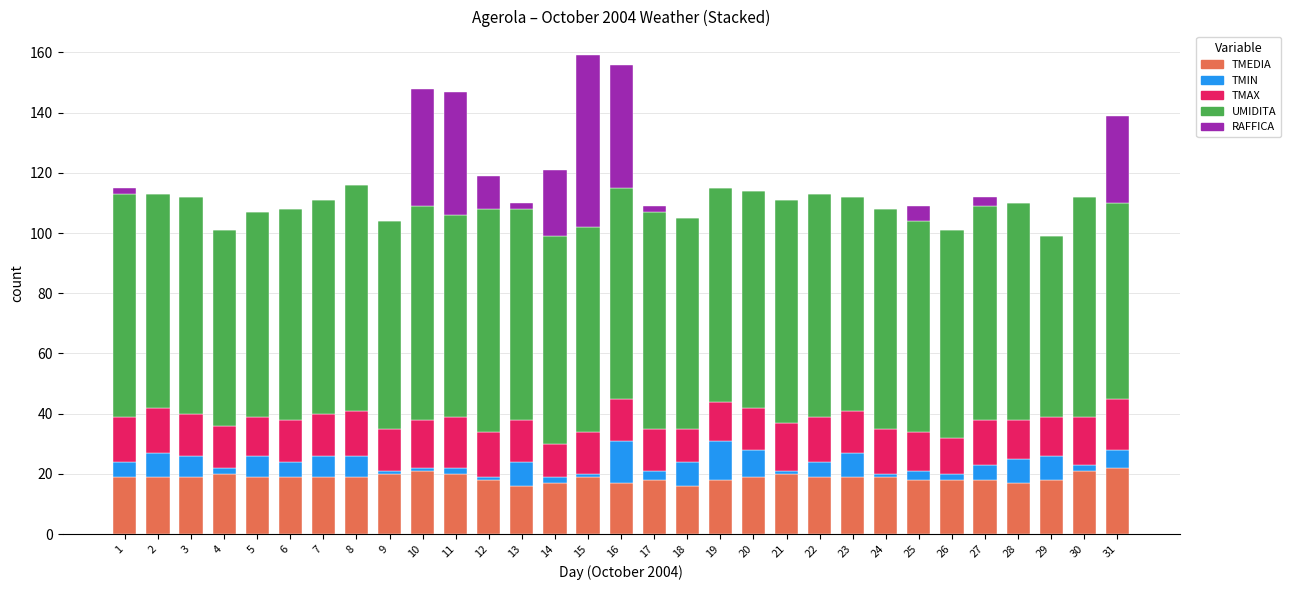

True or false: TMIN has a value of 3 at 25.

True